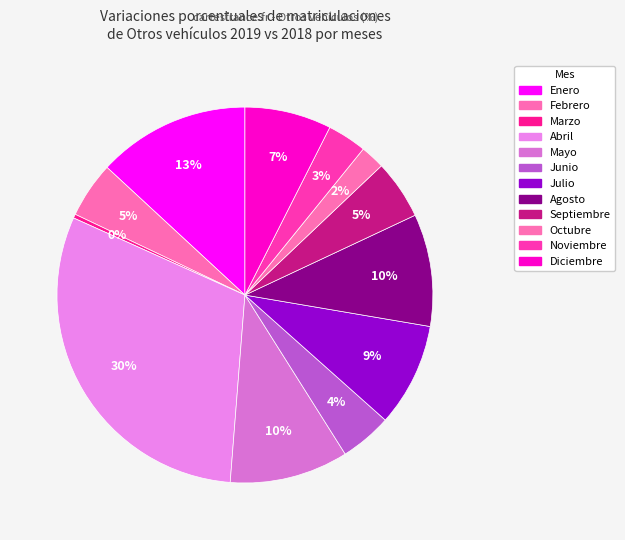

Approximately how many times larger is the value at Febrero compared to Agosto?

0.5